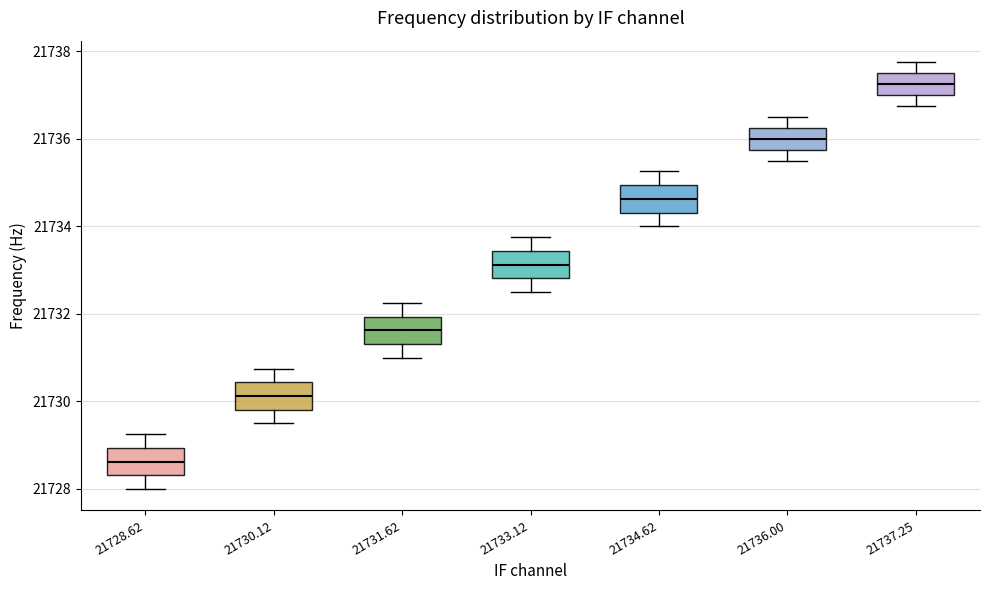

Which box has the lowest median line?

21728.62